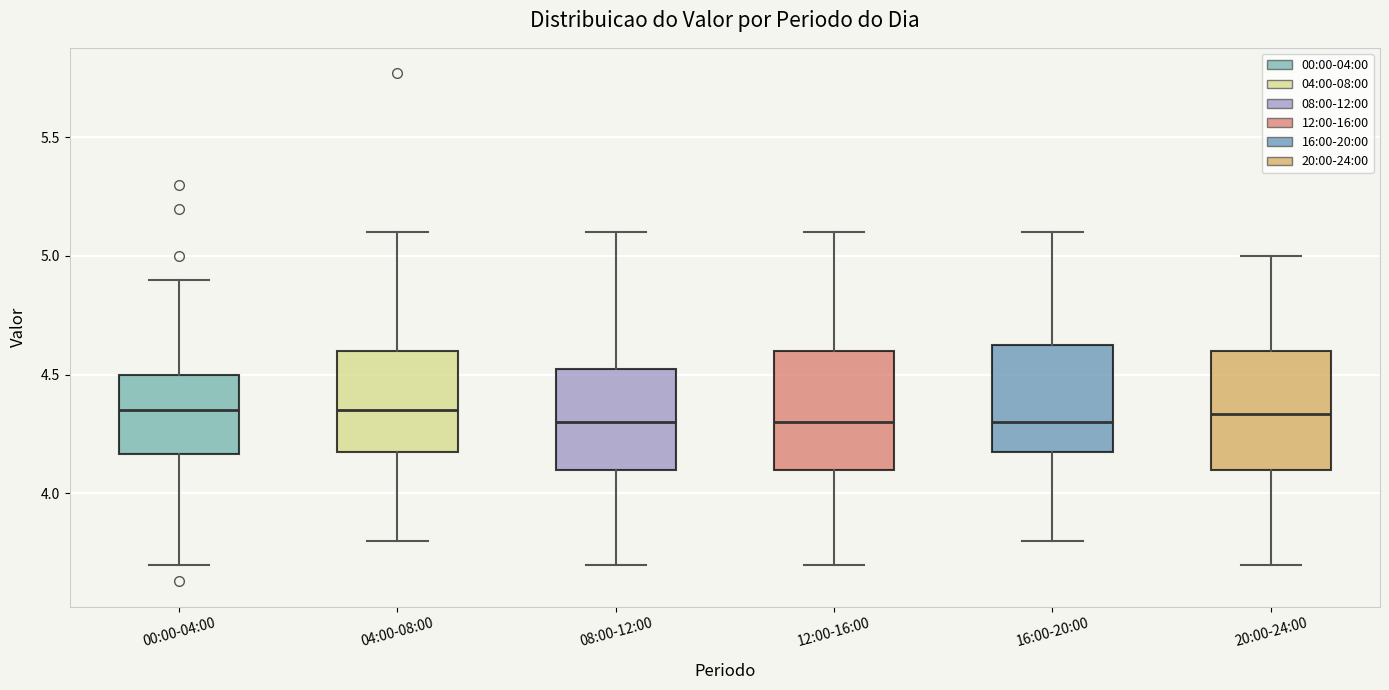

Where is the lower edge of the box for 20:00-24:00 on the y-axis? The values are not printed on the chart, so give them approximately, as read against the axis.

4.10